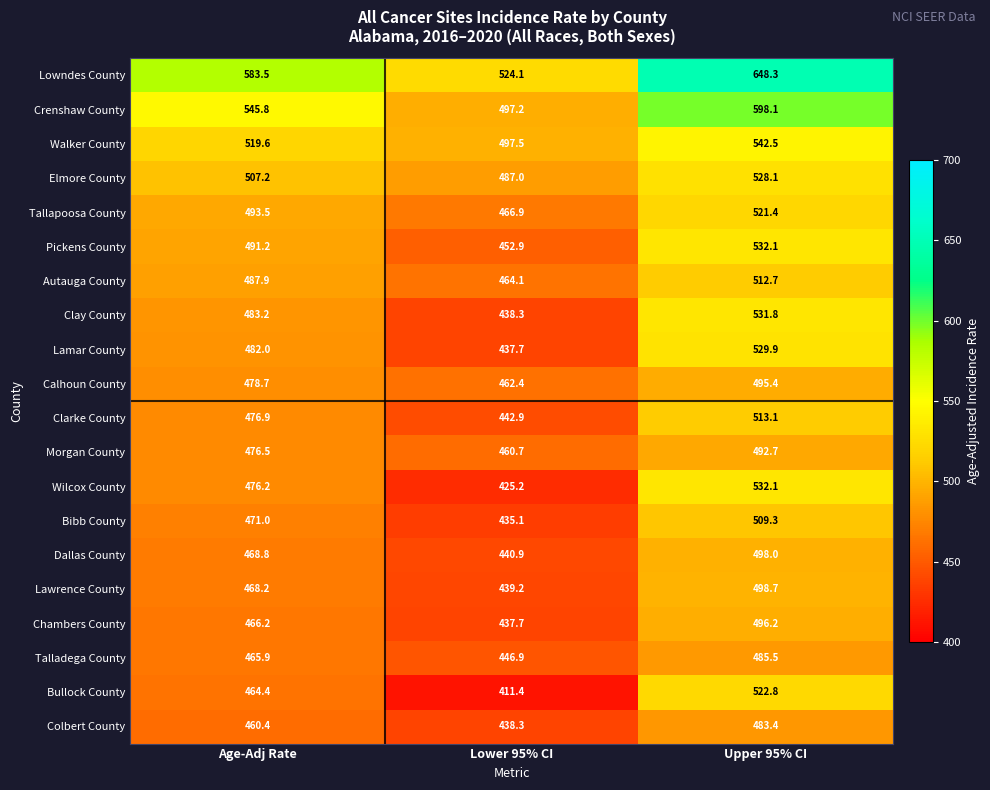

How many categories are shown in the chart?

3